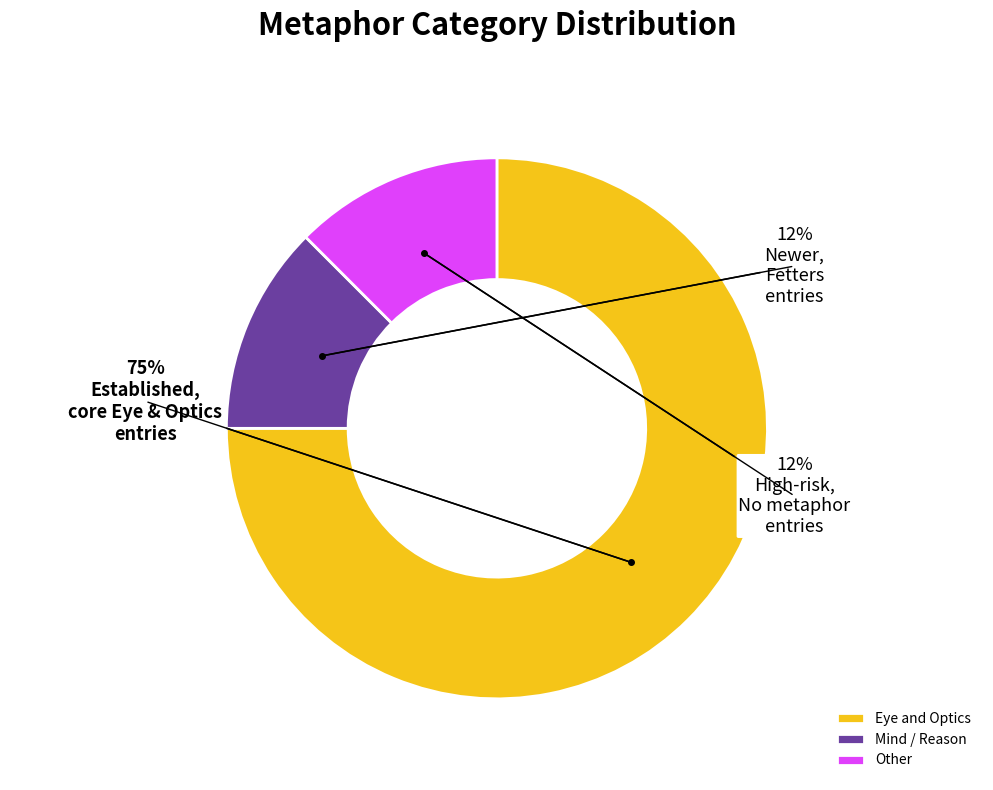

Is it true that Eye and Optics is 66% of the pie?

False